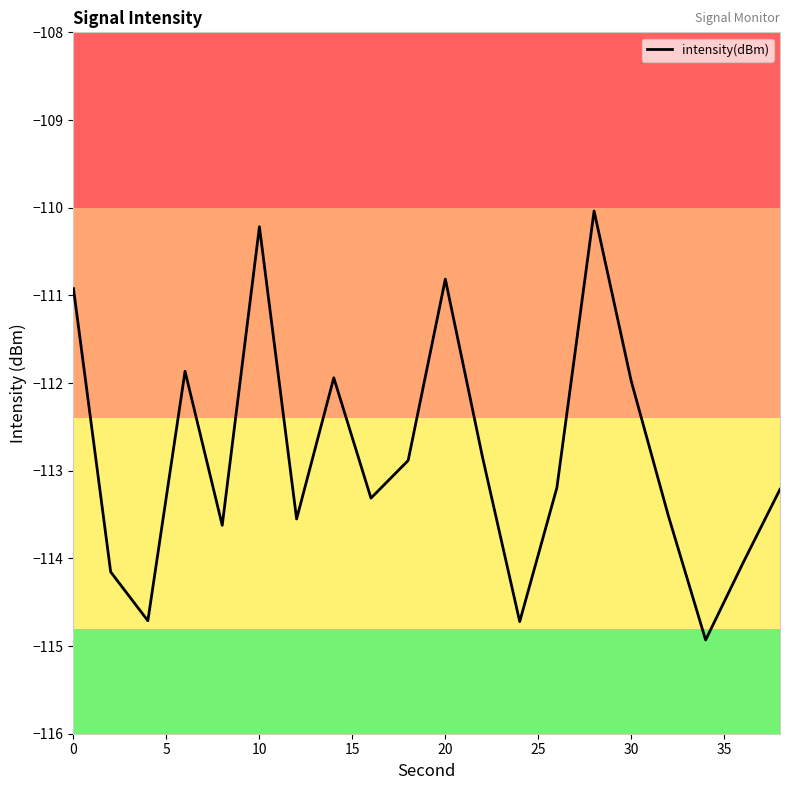

Reading left to right, list all the values displayed in this chart.

-110.9	-114.2	-114.7	-111.9	-113.6	-110.2	-113.6	-111.9	-113.3	-112.9	-110.8	-112.8	-114.7	-113.2	-110.0	-112.0	-113.5	-114.9	-114.1	-113.2